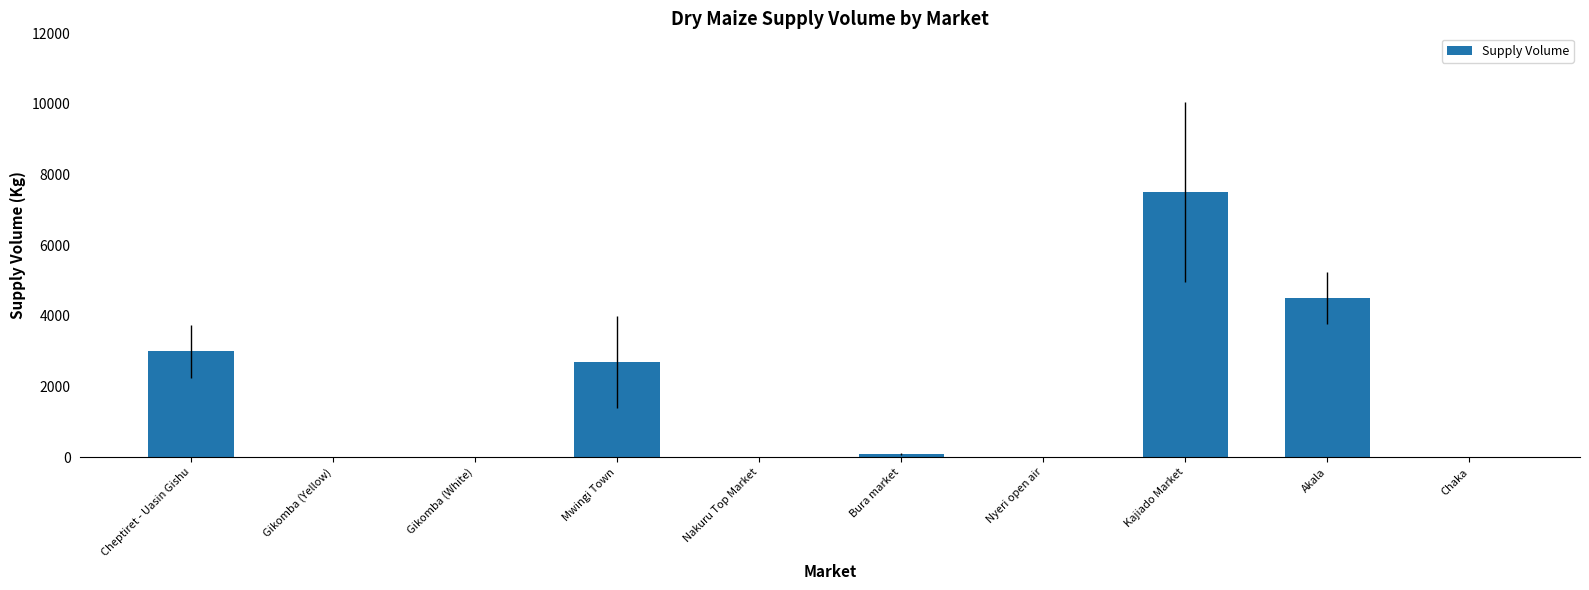

What is the sum of all values?

17790